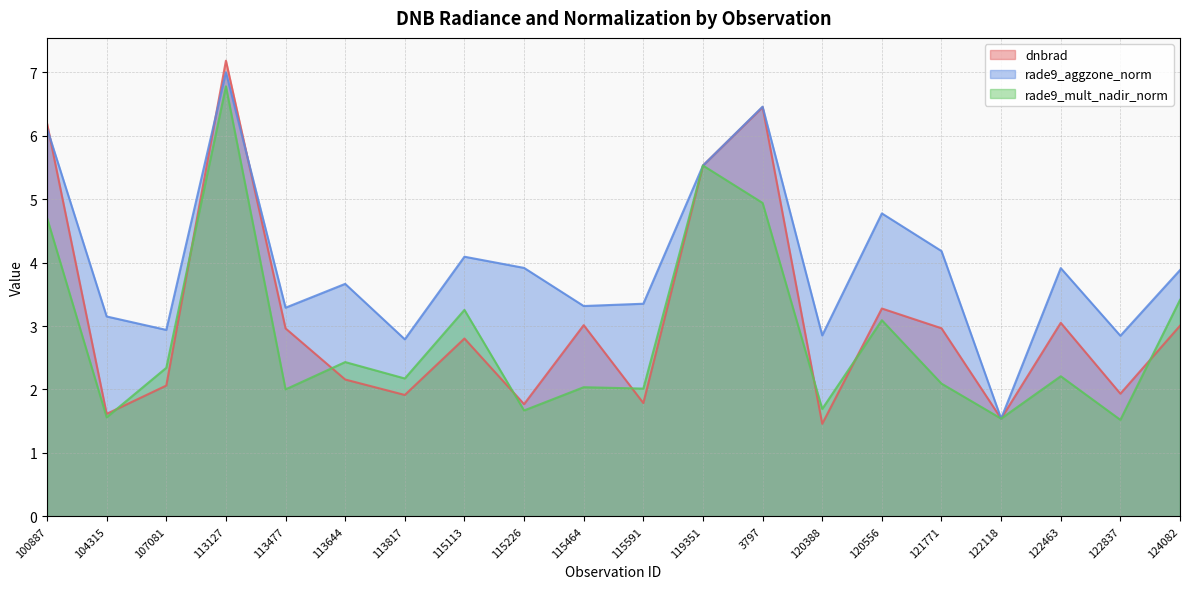

Is it true that dnbrad equals 7.2 at 113127?

True